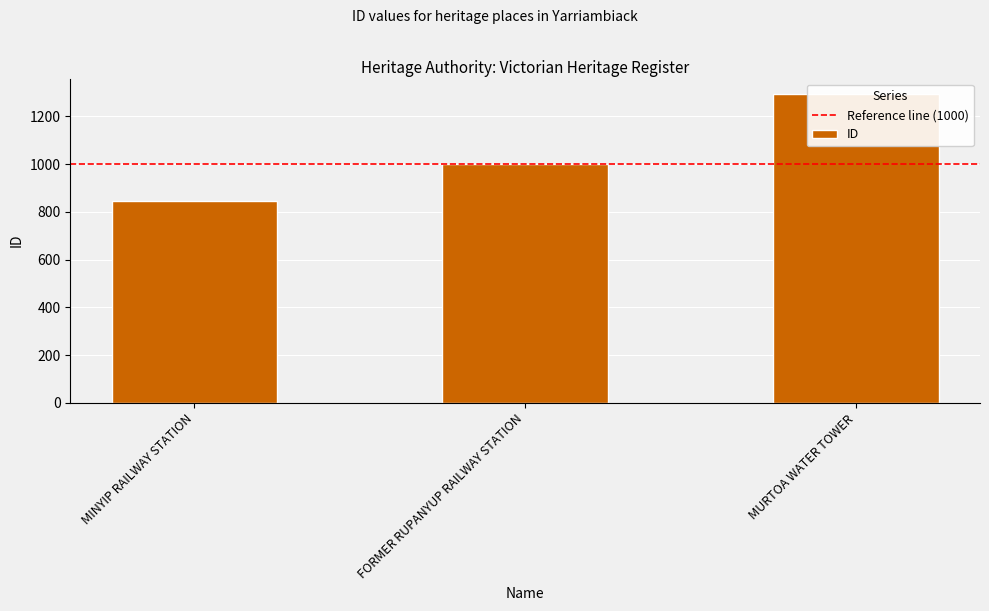

What is the difference between the second highest and minimum values?

155